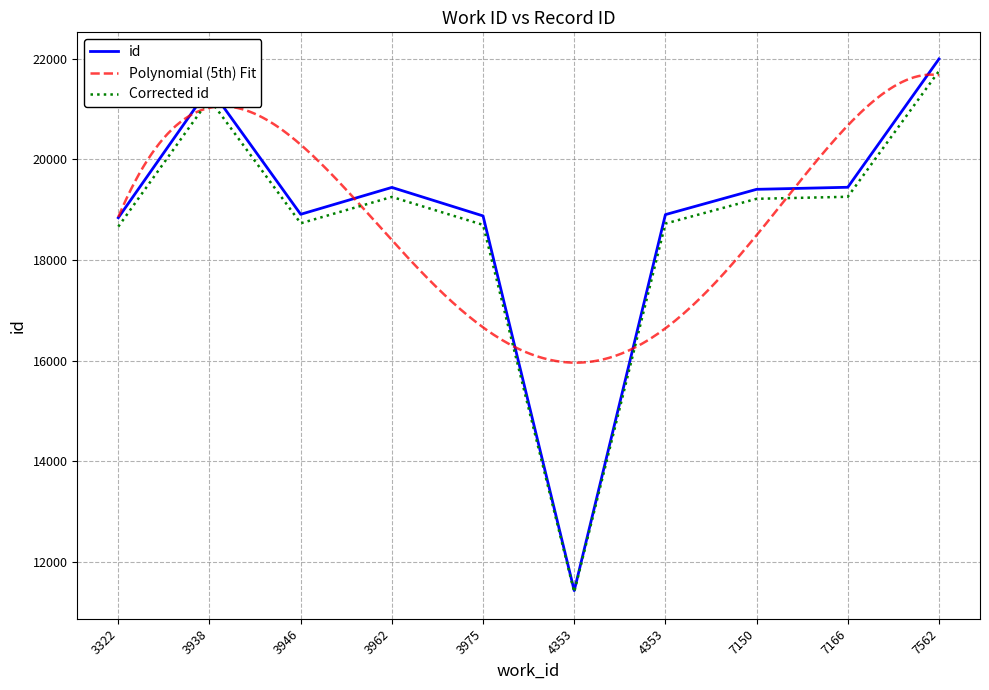

Is it true that id equals 18904 at 4353?

True